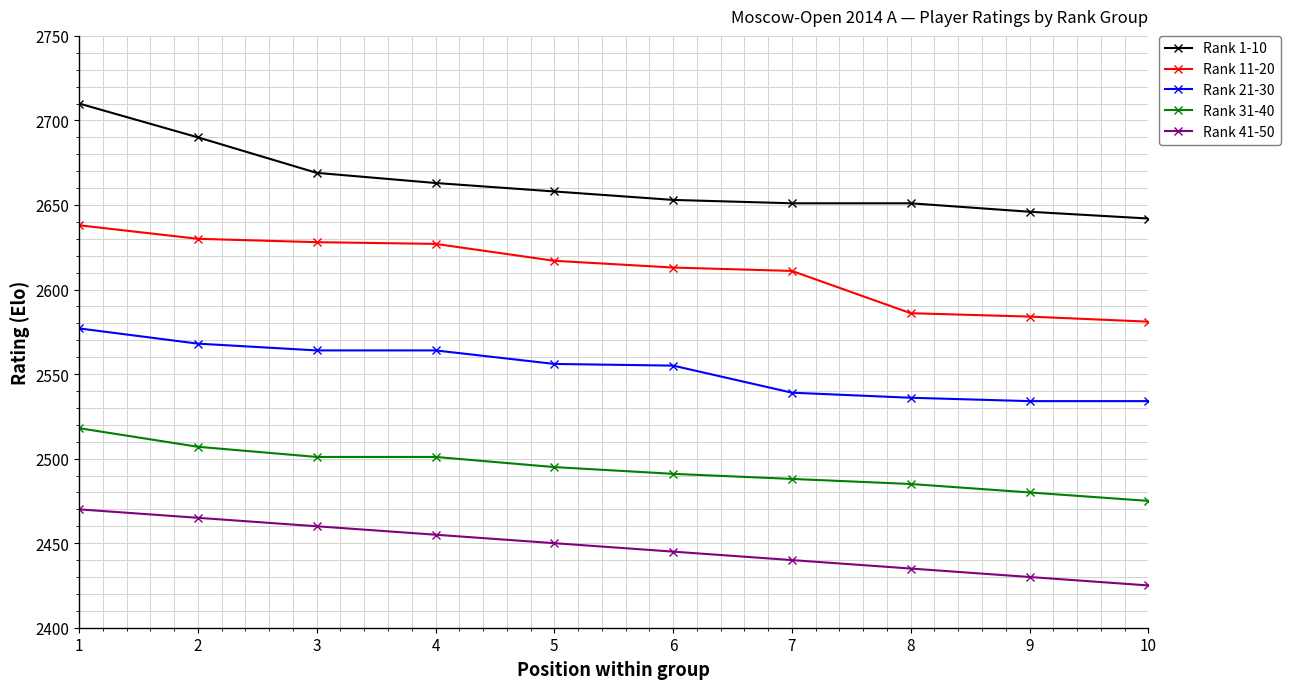

What is the sum of all Rank 1-10 values?

26633